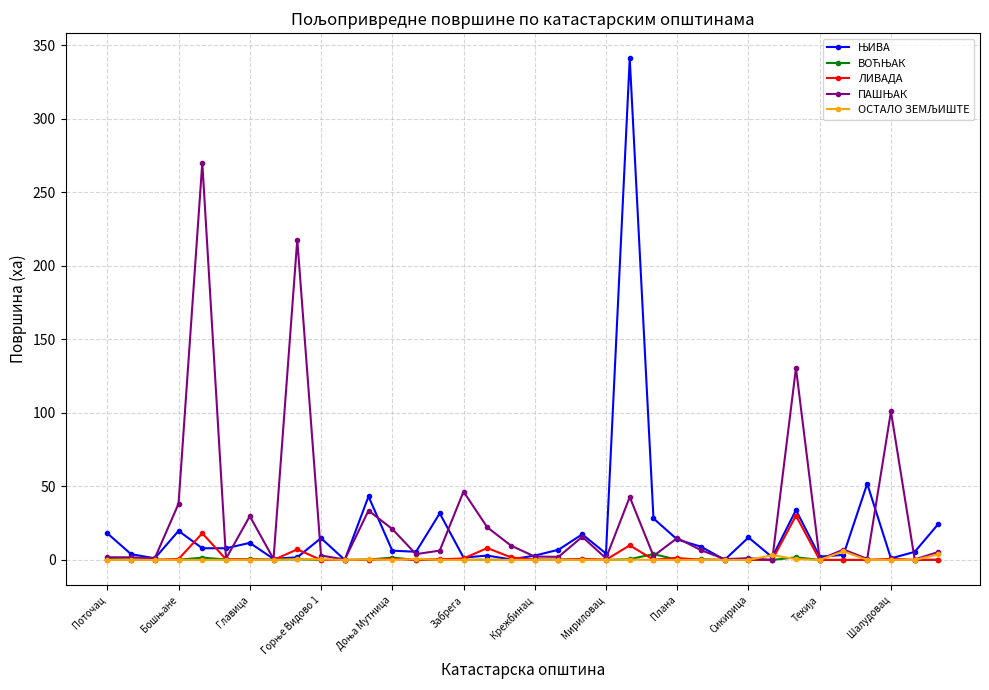

What is the greatest value displayed?

341.3